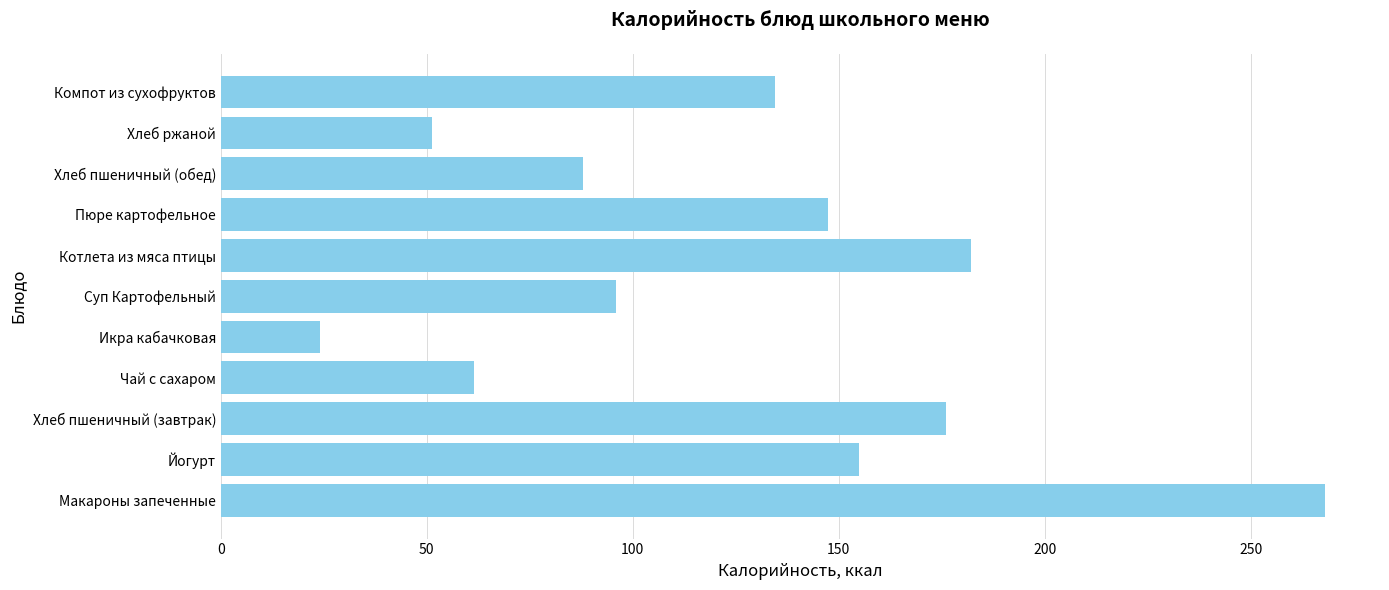

The value at Хлеб пшеничный (завтрак) is 85.7. True or false?

False